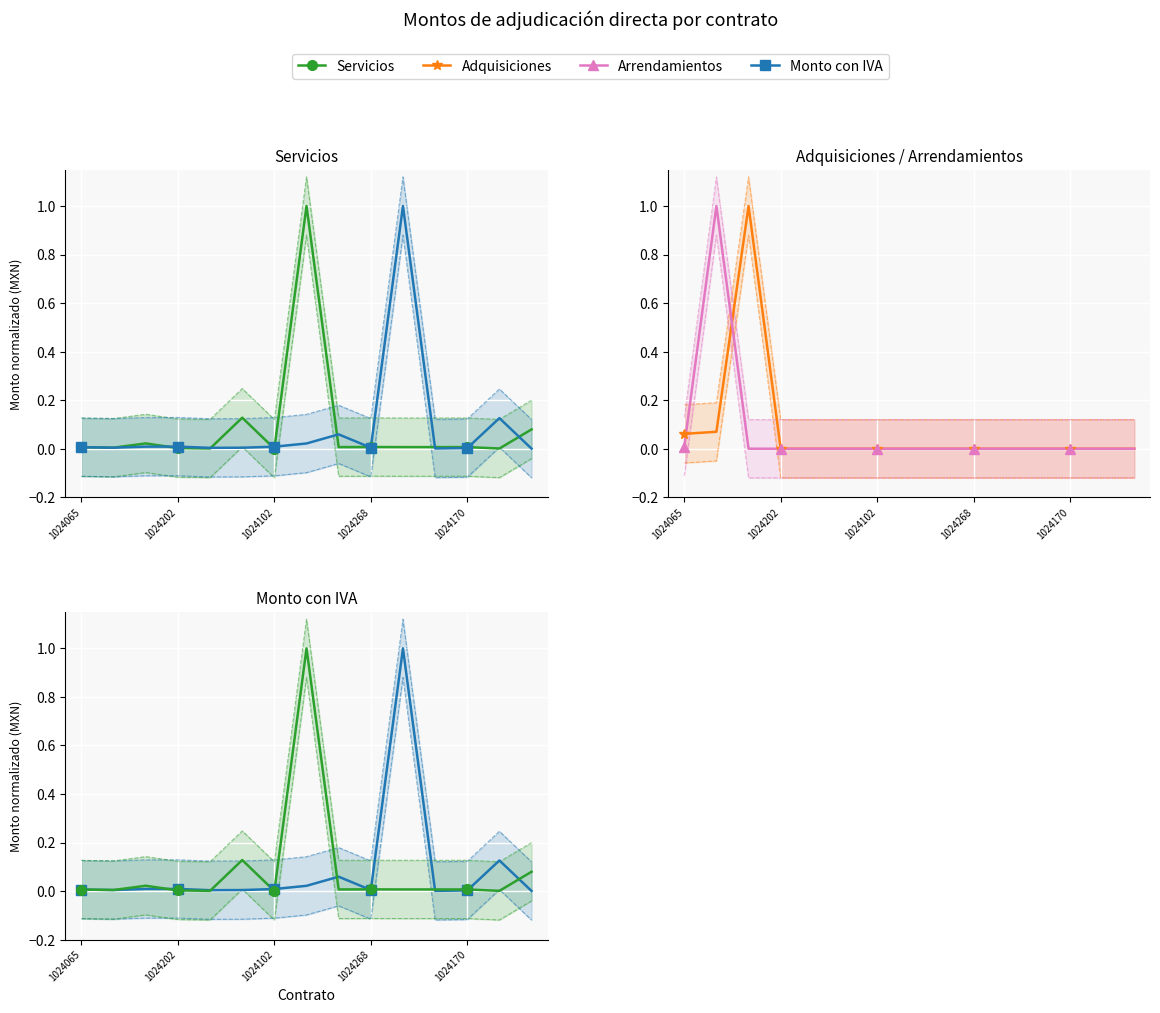

How many interior local peaks does the Servicios series have?

4